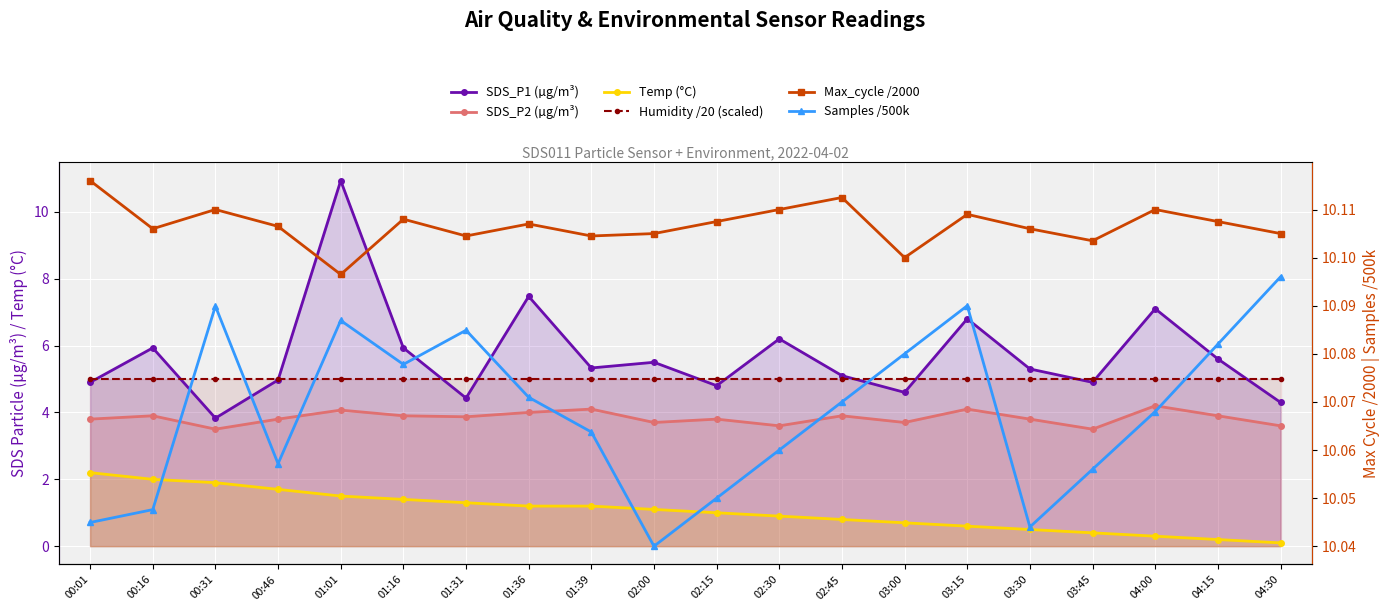

What is the label of the 3rd point from the left?

00:31